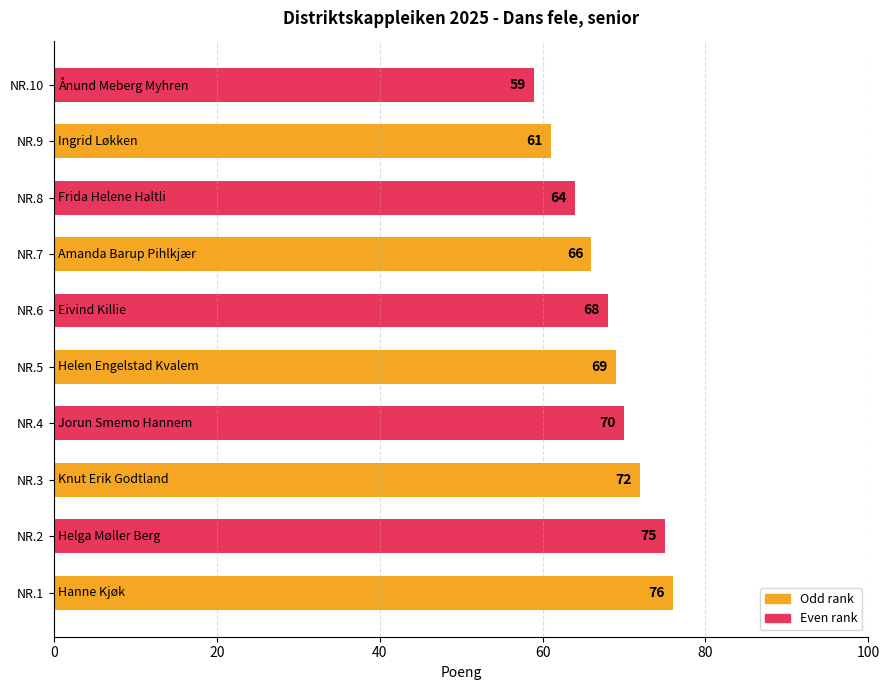

Which has a higher value, NR.8 or NR.6?

NR.6